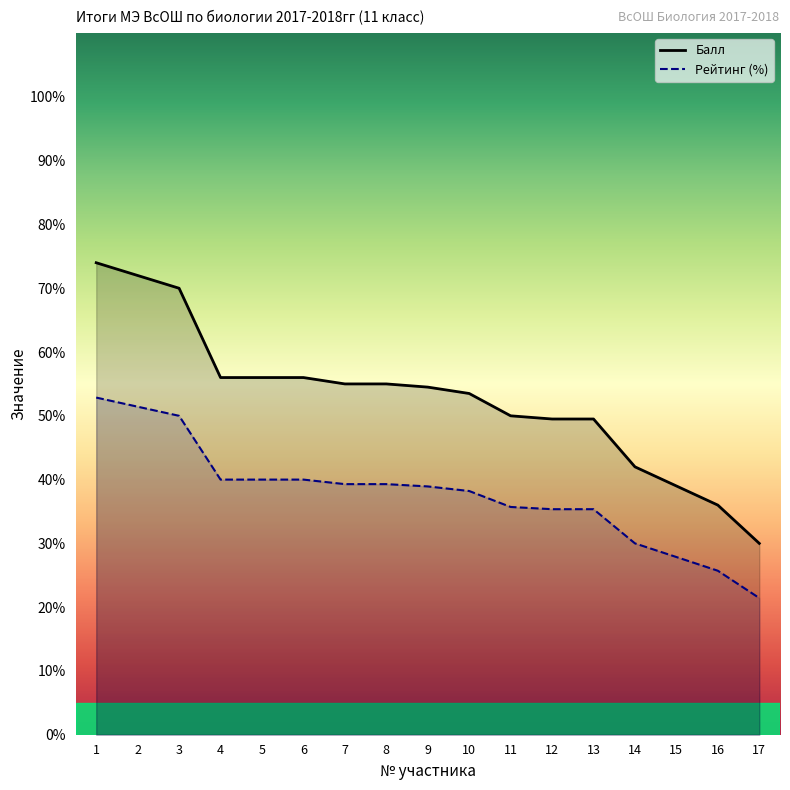

What is the average value of the Балл series?

52.8